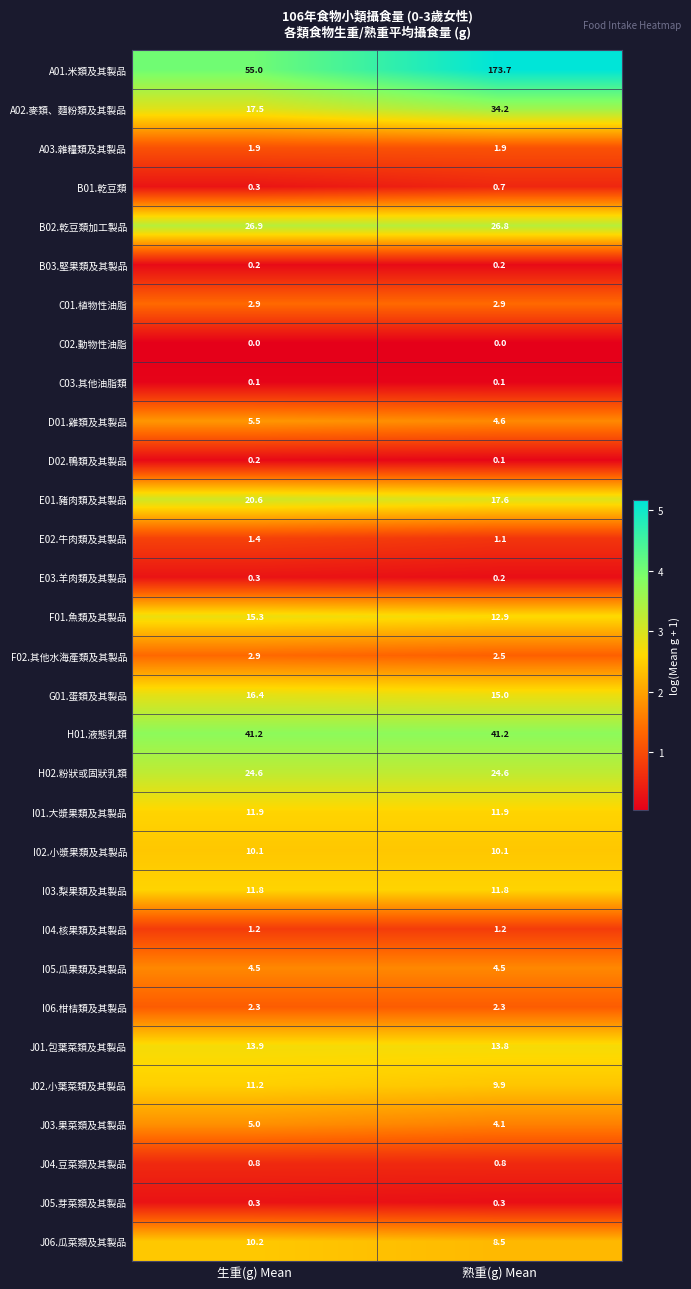

Which series has the largest total across all categories?

A01.米類及其製品